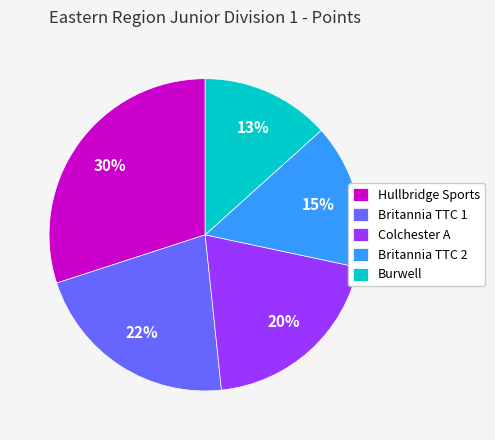

Is the sum of Britannia TTC 1 and Burwell greater than half?

No